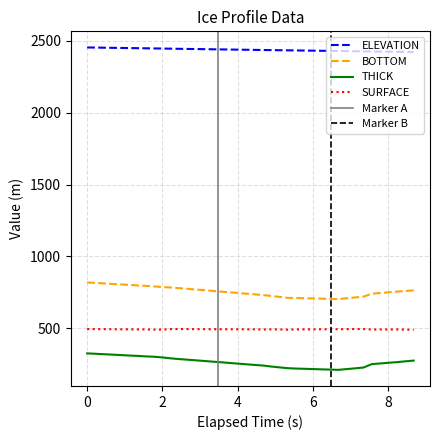

How many interior local valleys does the SURFACE series have?

10